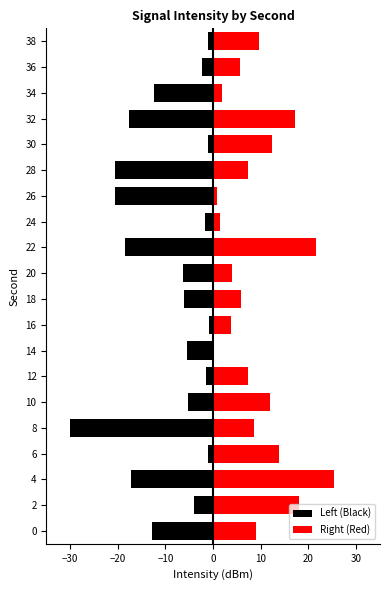

Reading left to right, what are all the values shown in this chart?

Left (Black): -12.8	-4.0	-17.2	-1.1	-30.0	-5.4	-1.5	-5.4	-0.9	-6.2	-6.4	-18.4	-1.7	-20.5	-20.7	-1.0	-17.7	-12.4	-2.3	-1.1
Right (Red): 9.1	18.0	25.5	13.9	8.5	11.8	7.3	0.1	3.8	5.9	4.0	21.6	1.4	0.7	7.4	12.4	17.2	1.9	5.7	9.5